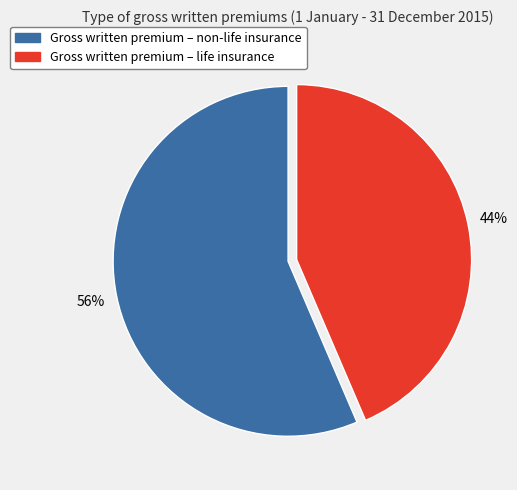

To the nearest percent, what is the average slice percentage?

50%